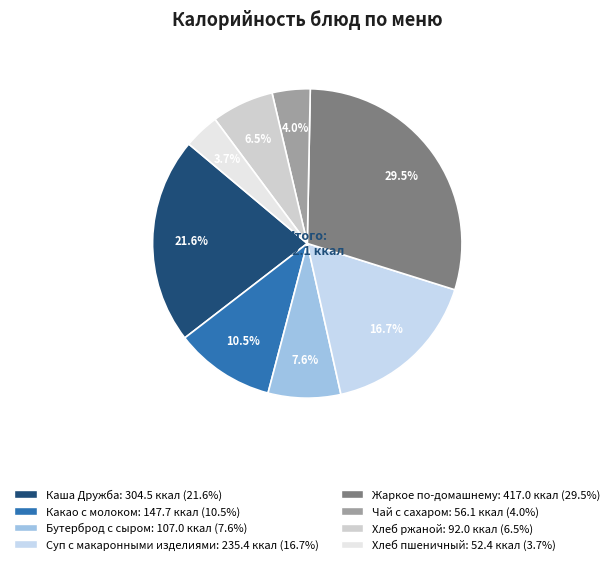

Is there a majority slice in this chart?

No